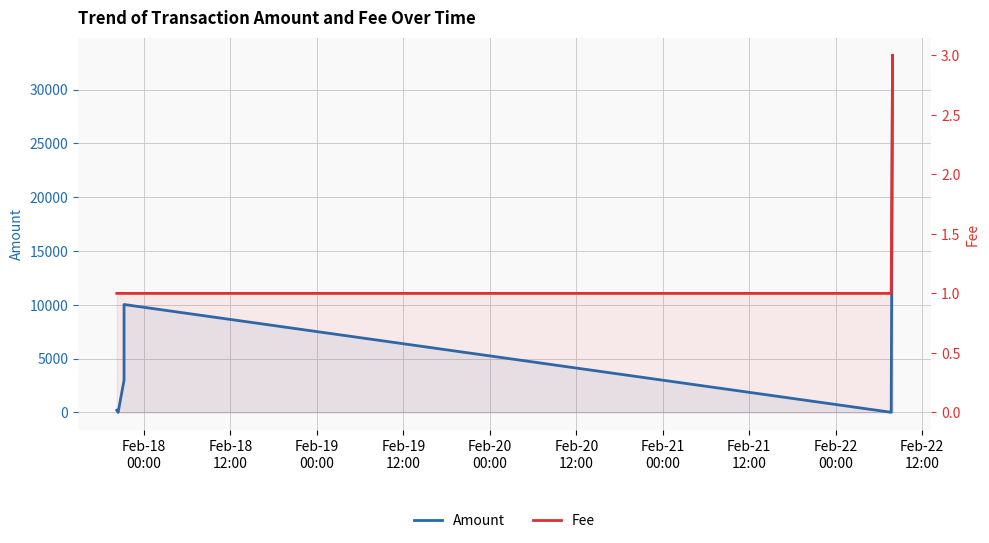

The Fee series shows 4 at Feb-21
12:00. True or false?

False